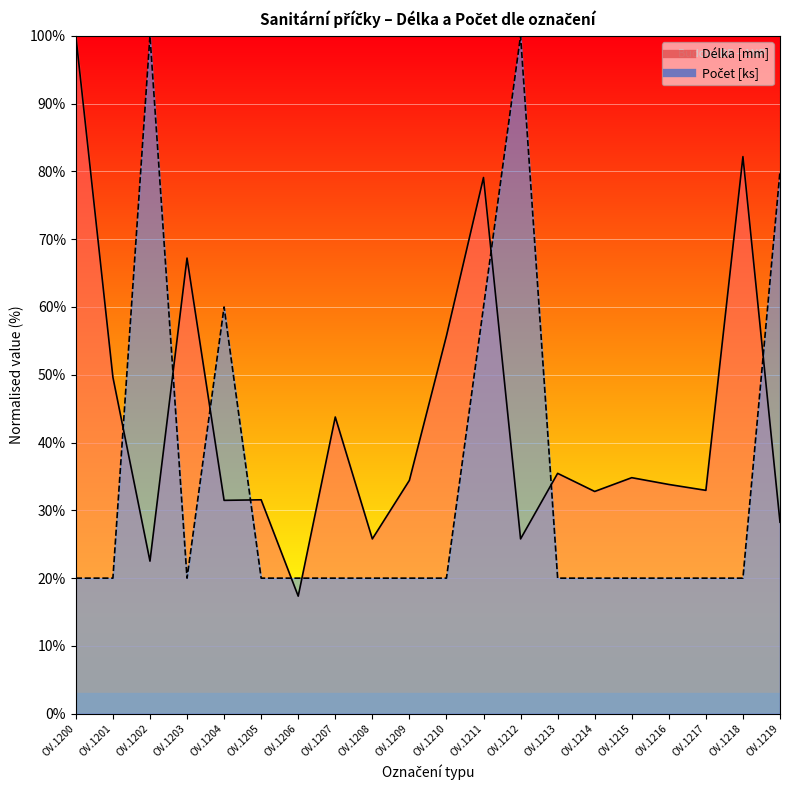

What is the value of the Délka [mm] point at the 10th from the left?

34.4